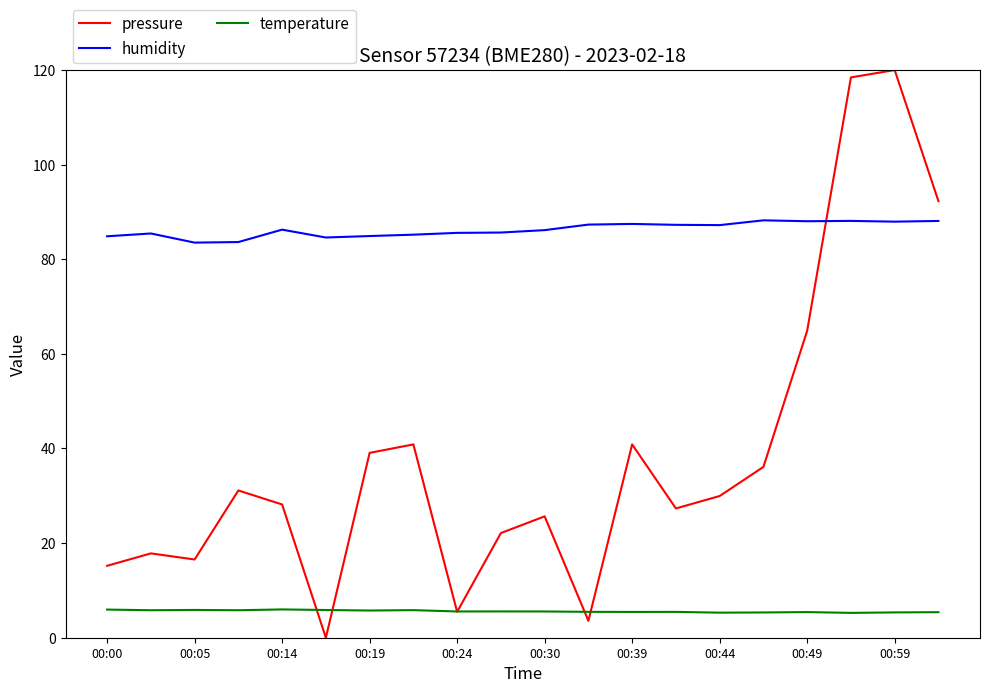

Which series has the largest range (max minus min)?

pressure